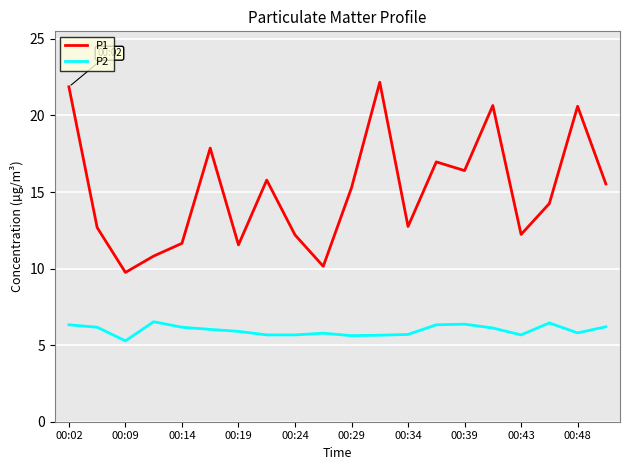

True or false: P1 and P2 cross at least once.

False